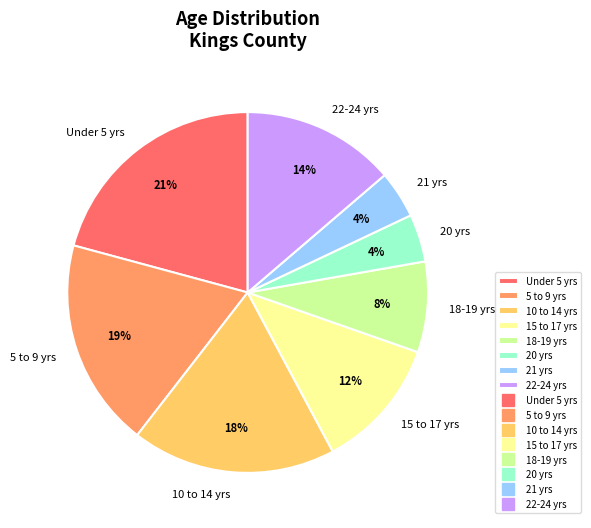

To the nearest percent, what portion does 18-19 yrs represent?

8%